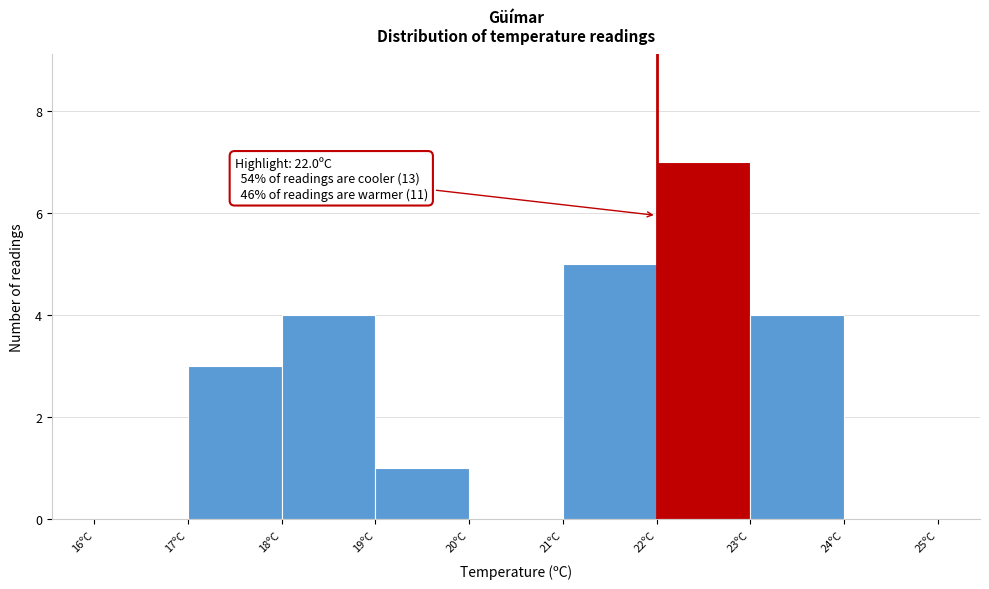

Which range on the x-axis has the tallest bar?

22 to 23